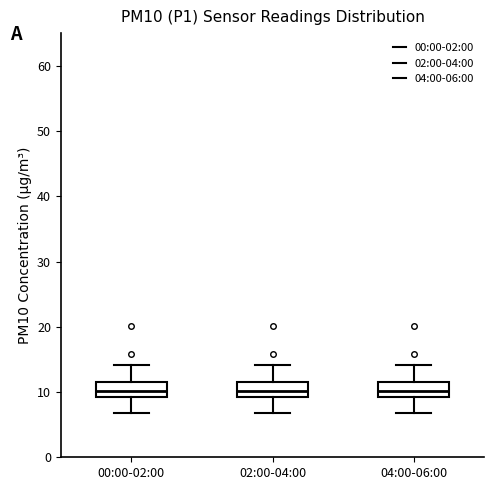

Where does the median line of the box for 04:00-06:00 sit on the y-axis? The values are not printed on the chart, so give them approximately, as read against the axis.

10